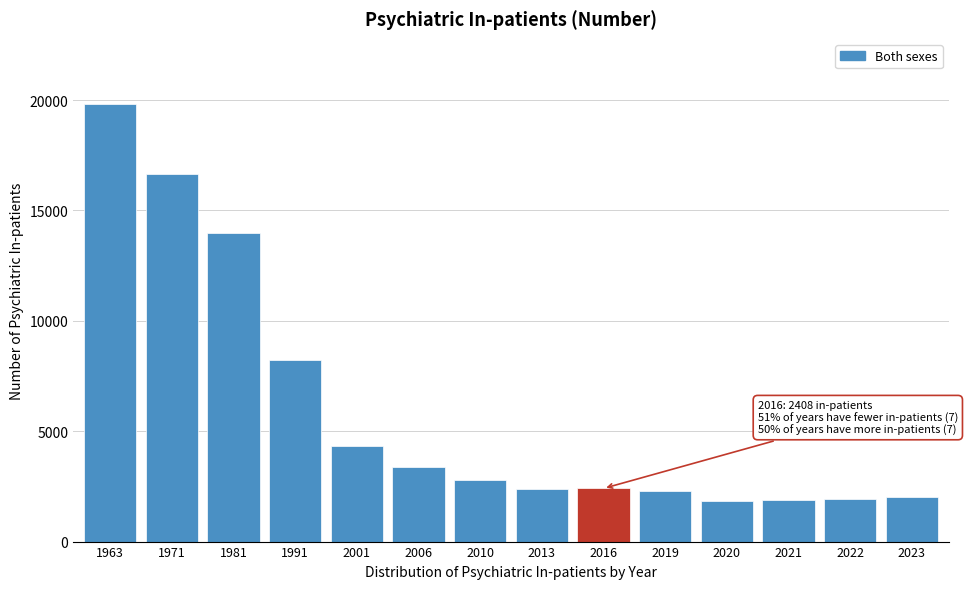

What is the difference between the maximum and second lowest values?

17930